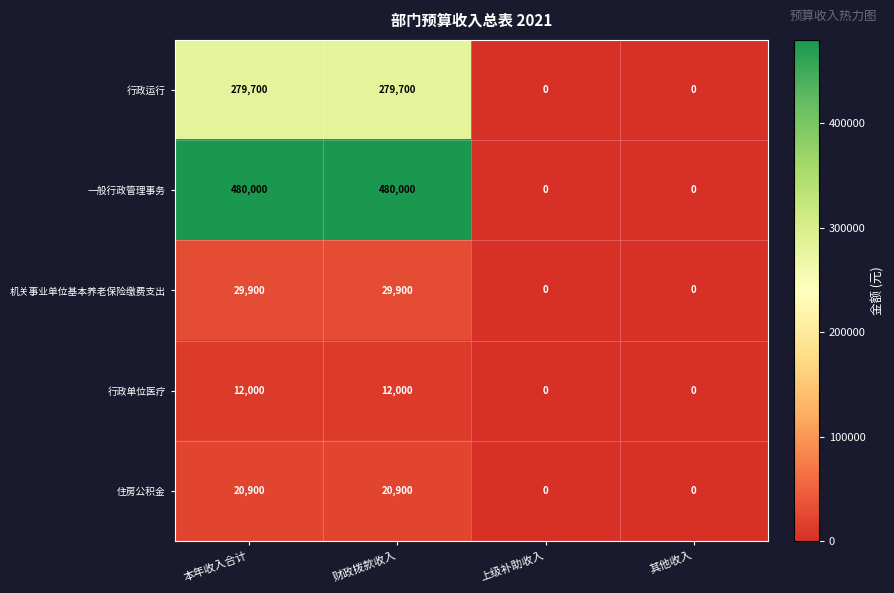

What is the sum of all 住房公积金 values?

41800